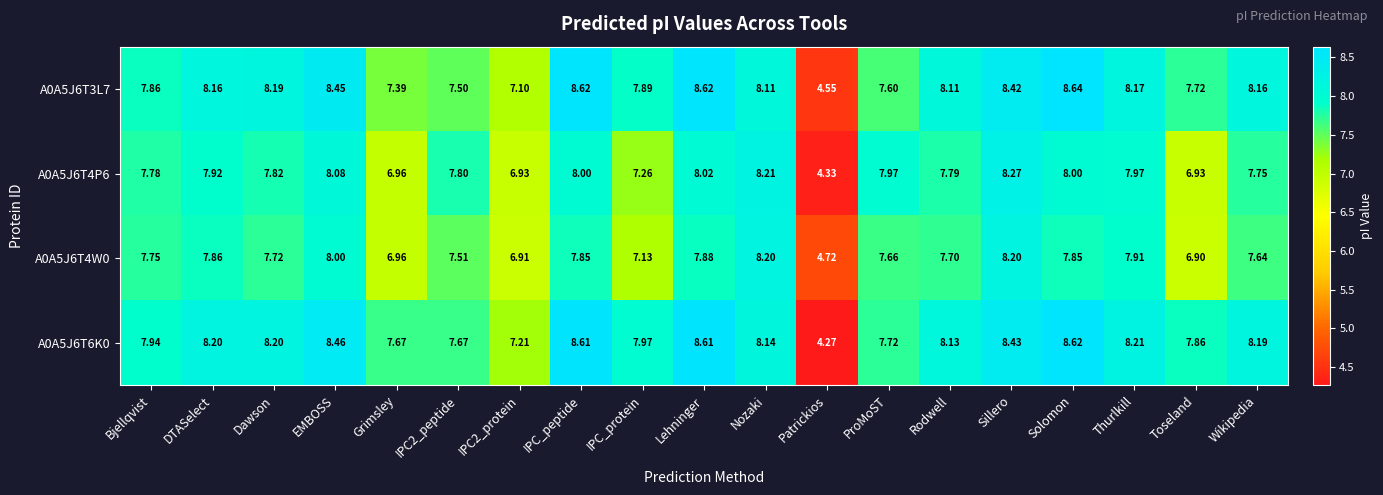

At which label does A0A5J6T3L7 reach its peak?

Solomon